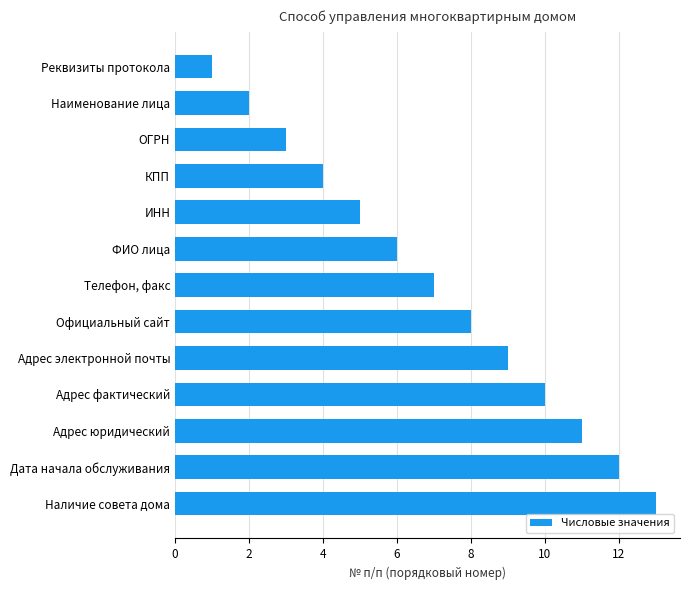

Is it true that the value at КПП is 4?

True